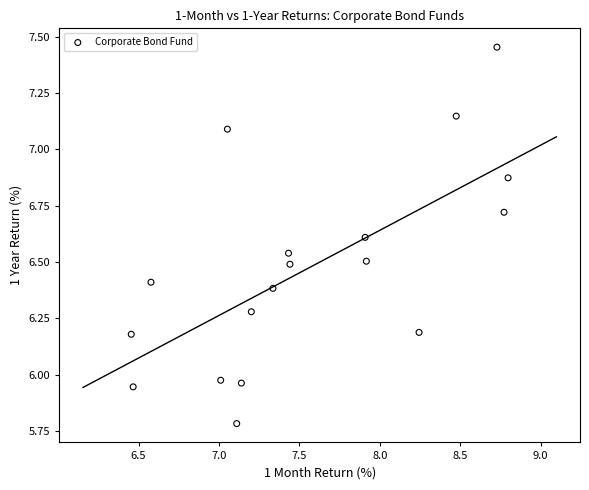

What is the range of Y values (max minus min)?

1.7